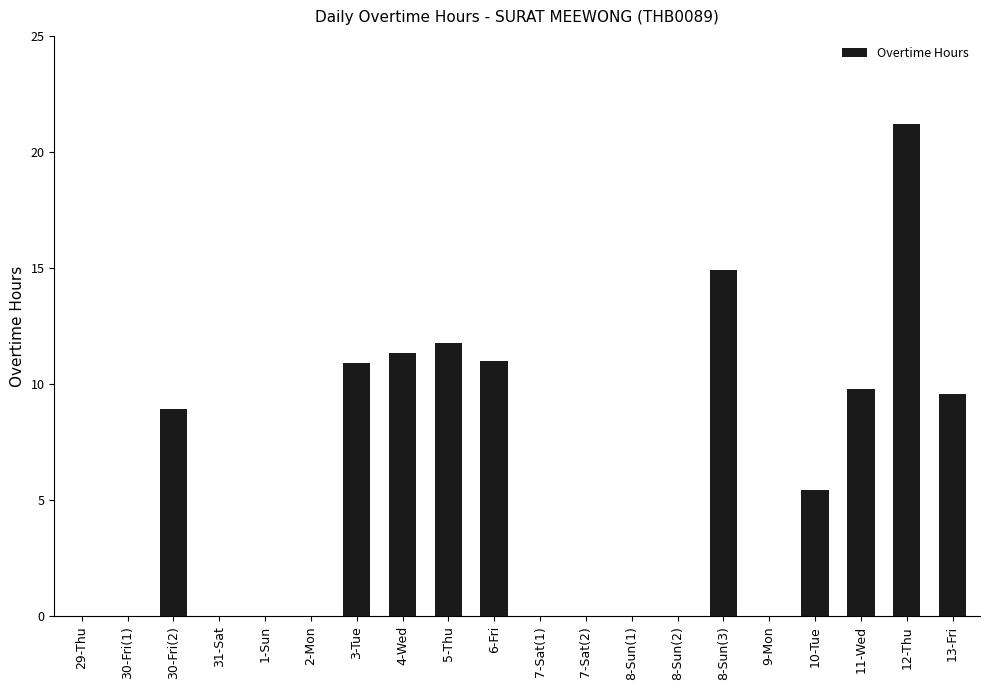

True or false: the data shows 0.0 at 7-Sat(1).

True